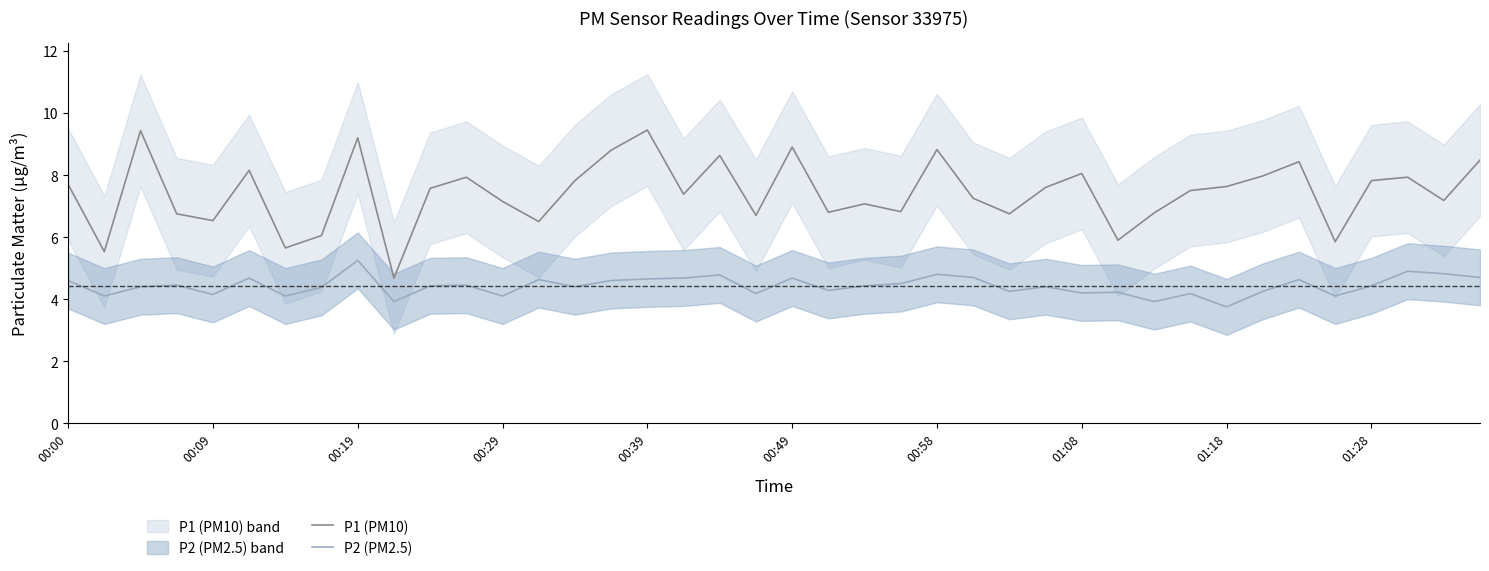

True or false: P2 (PM2.5) has more than 2 points higher than both neighbors.

True